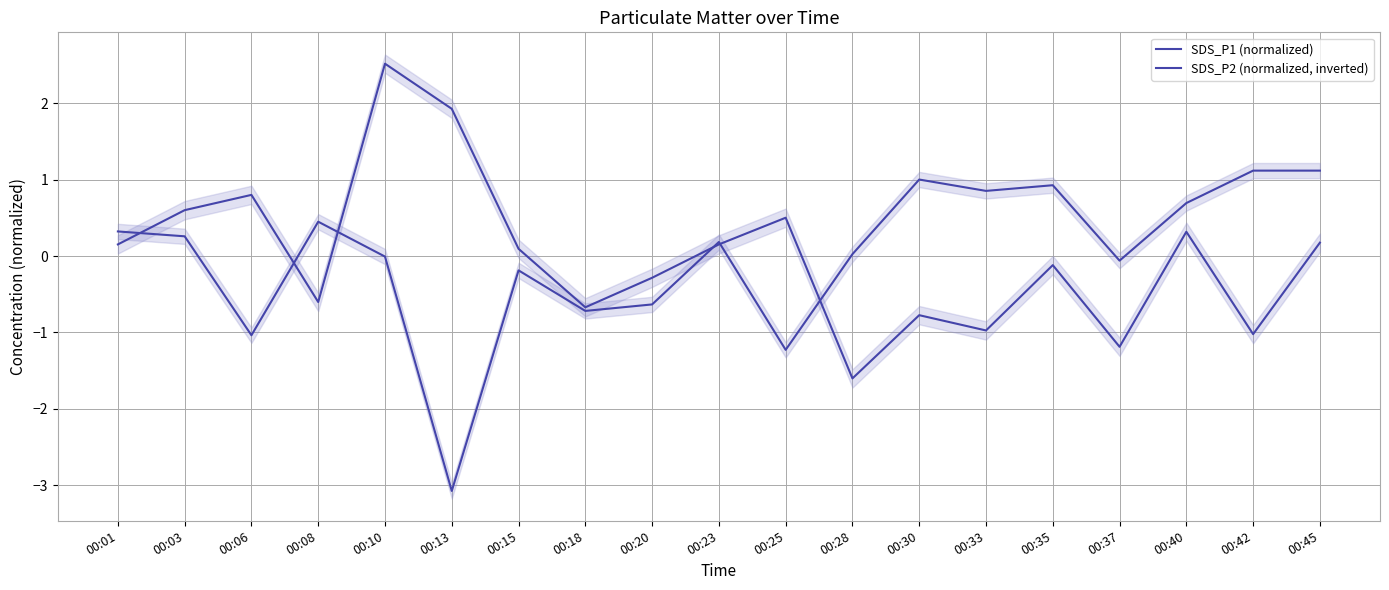

Which has a higher value, 00:37 or 00:25?

00:25